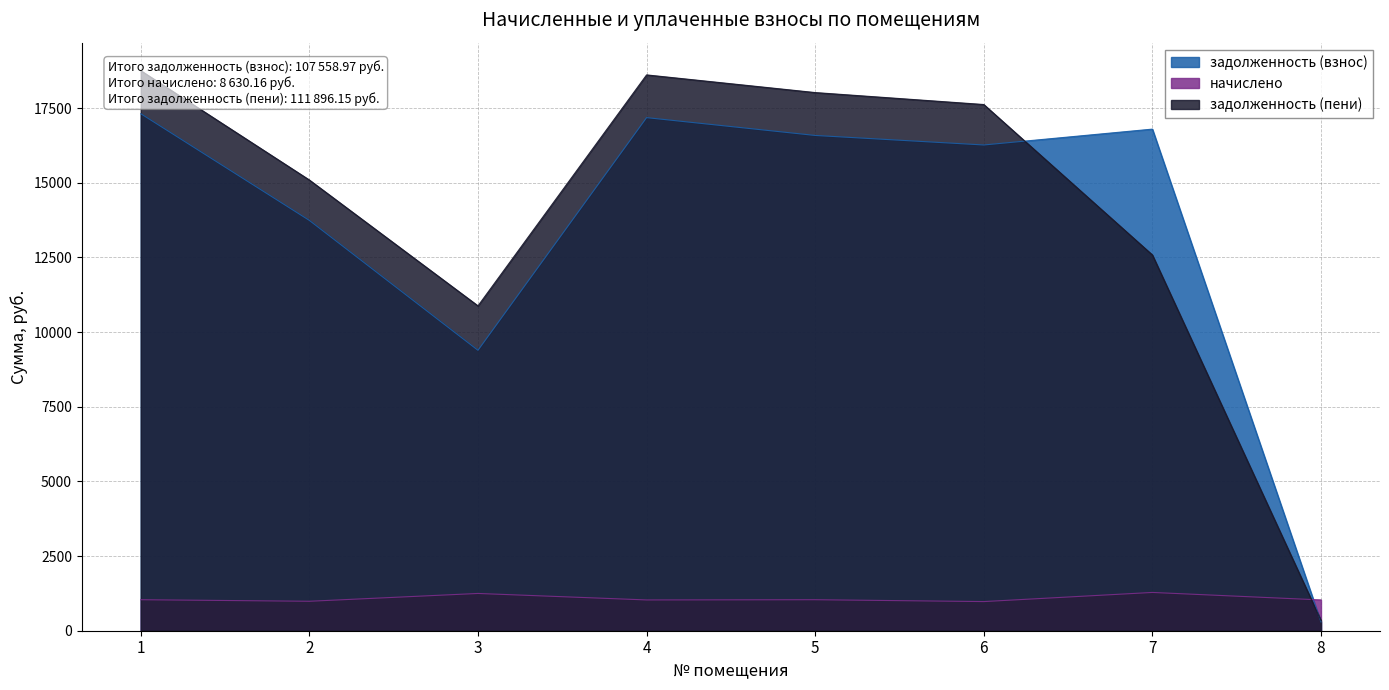

How many values in the задолженность (пени) series are below 17619?

4